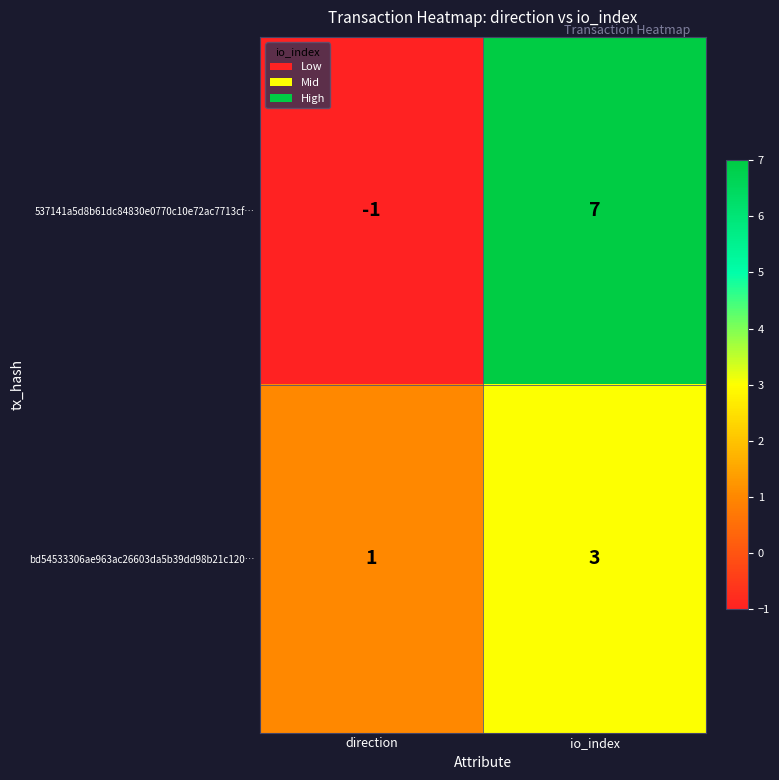

Which category has the highest value across all series?

io_index